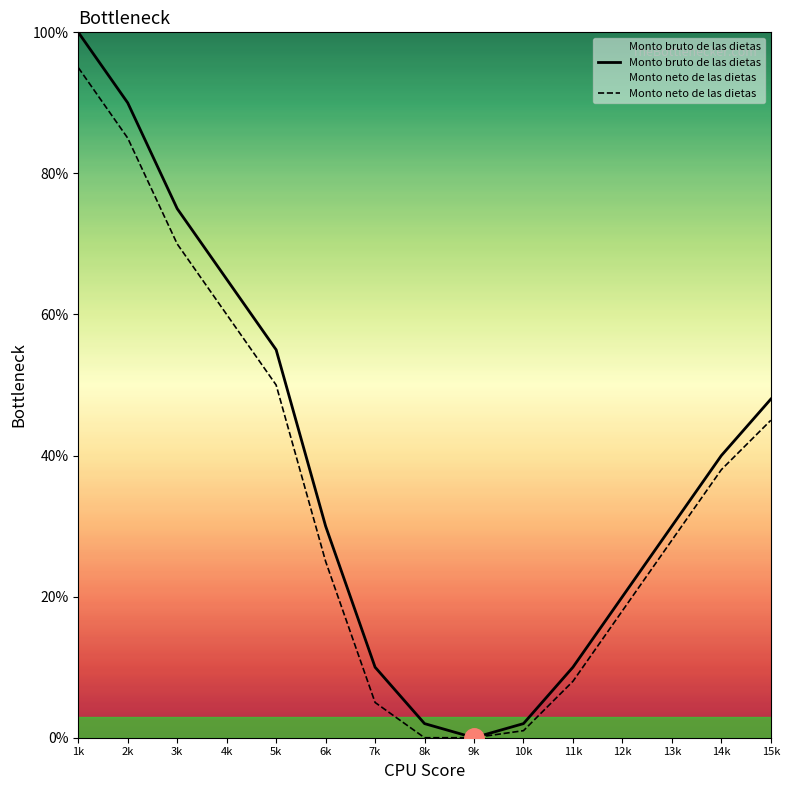

Reading right to left, list all the values displayed in this chart.

Monto bruto de las dietas: 15k=48	14k=40	13k=30	12k=20	11k=10	10k=2	9k=0	8k=2	7k=10	6k=30	5k=55	4k=65	3k=75	2k=90	1k=100
Monto neto de las dietas: 15k=45	14k=38	13k=28	12k=18	11k=8	10k=1	9k=0	8k=0	7k=5	6k=25	5k=50	4k=60	3k=70	2k=85	1k=95